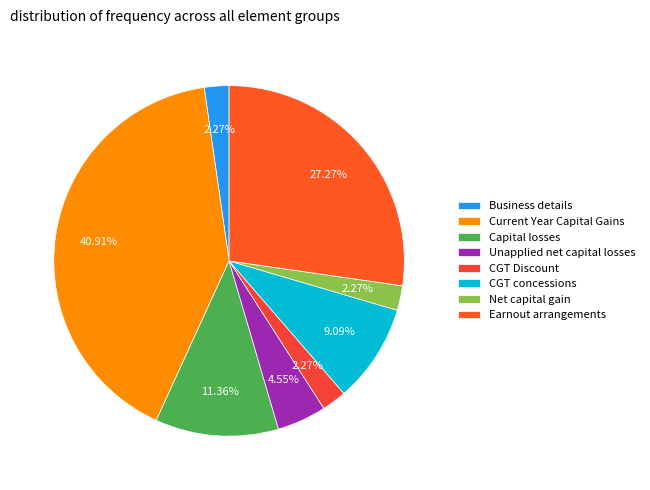

Does Business details account for over 50% of the chart?

No